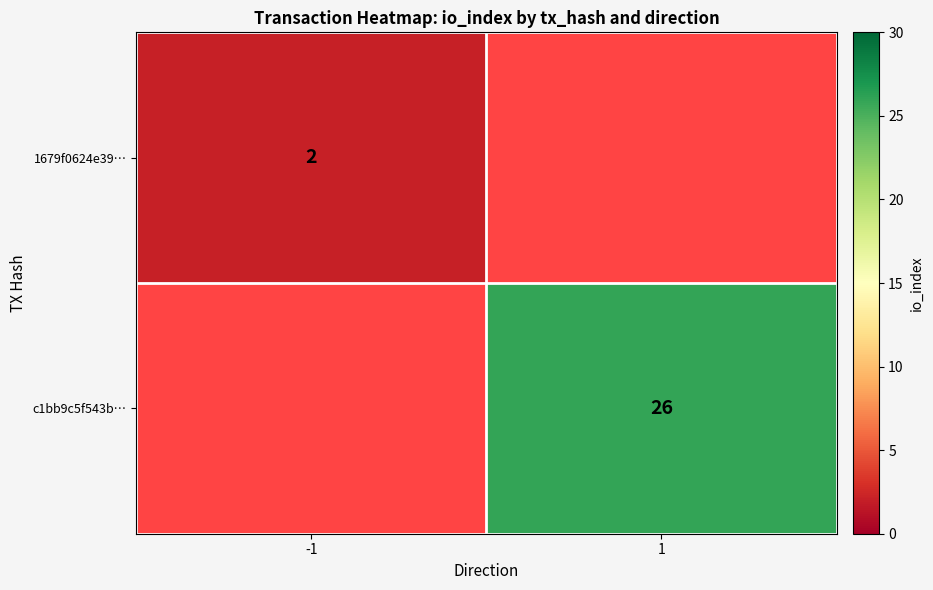

Is it true that 1679f0624e39… equals 2 at -1?

True